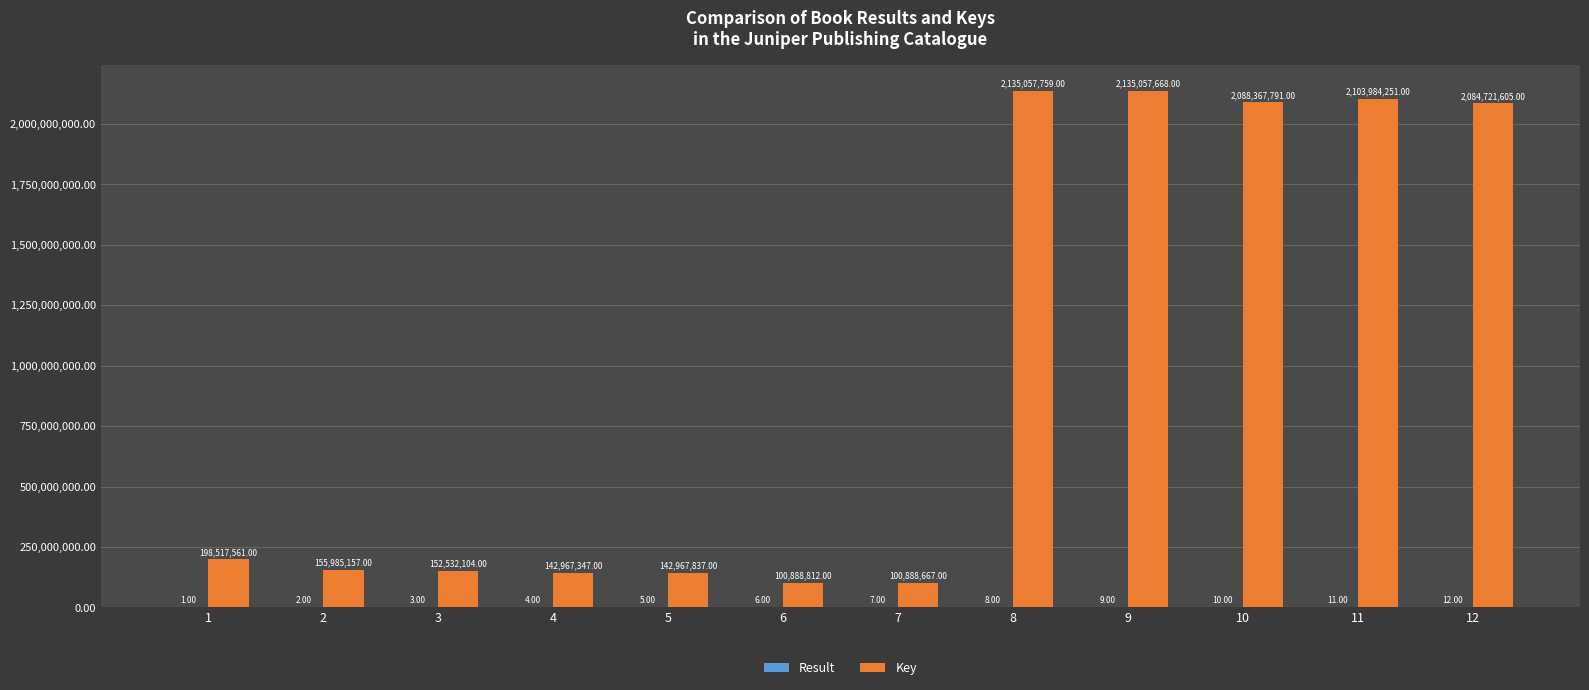

Does the chart contain stacked bars?

No